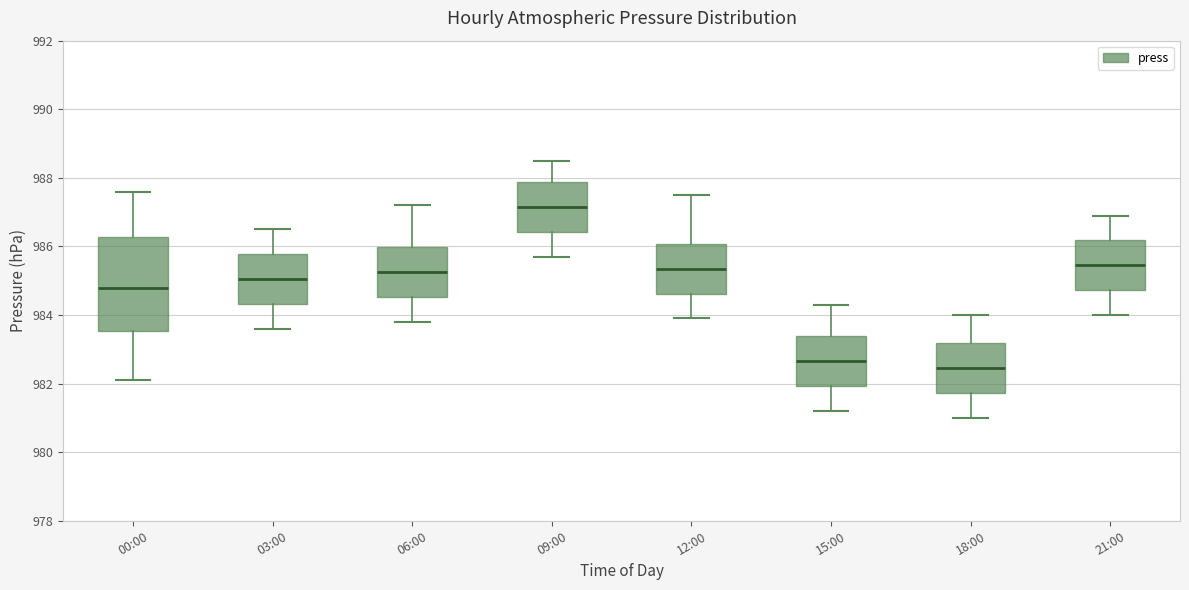

Comparing the boxes themselves (not the whiskers), which one is the tallest?

00:00